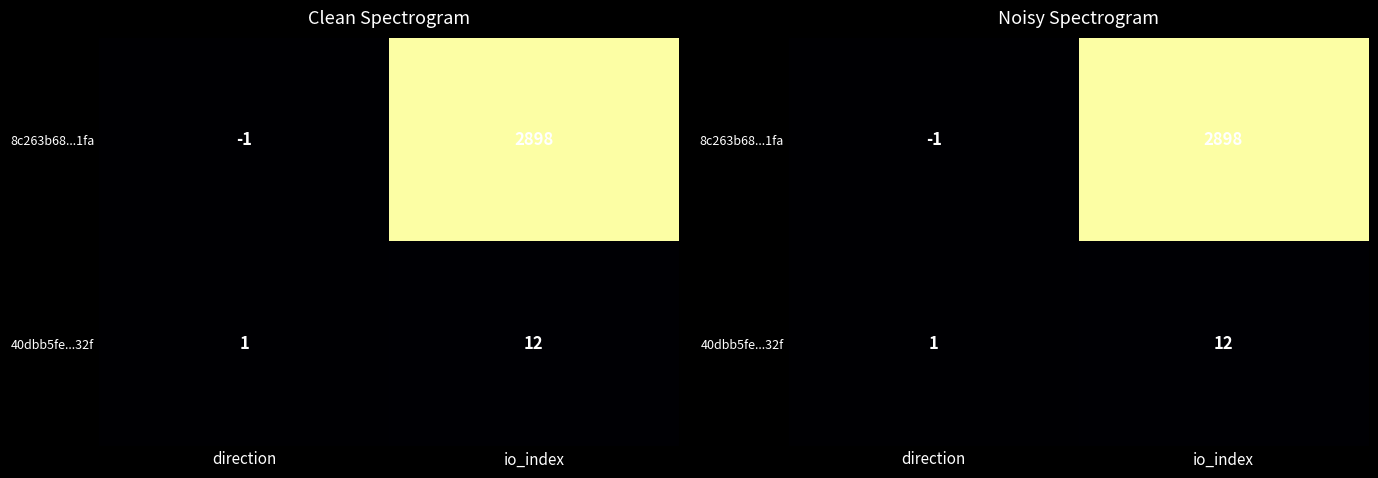

List the series in order of their overall mean, highest first.

8c263b68...1fa, 40dbb5fe...32f